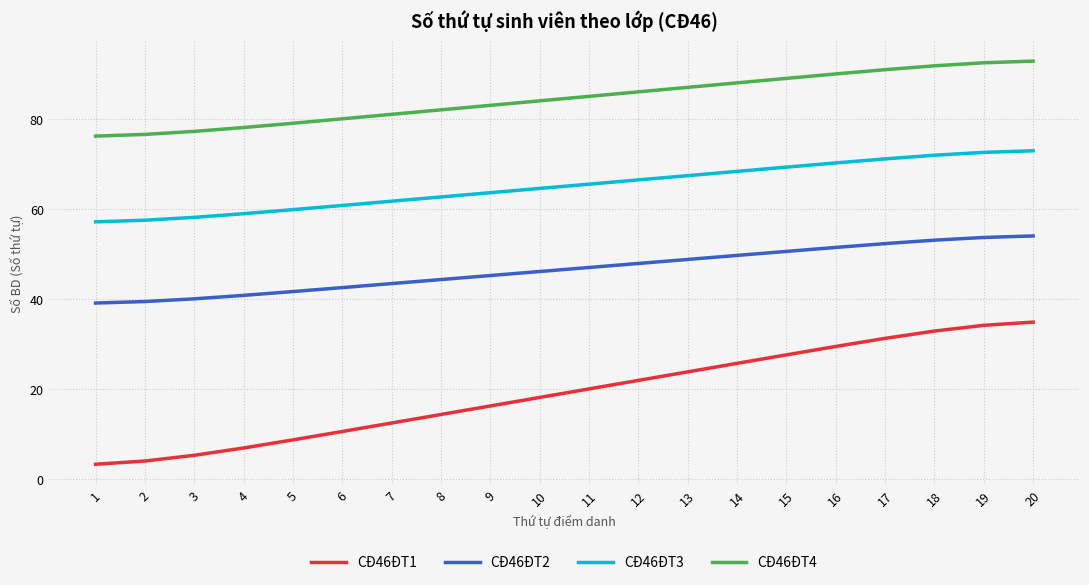

What is the total value across all series at 18?

249.5